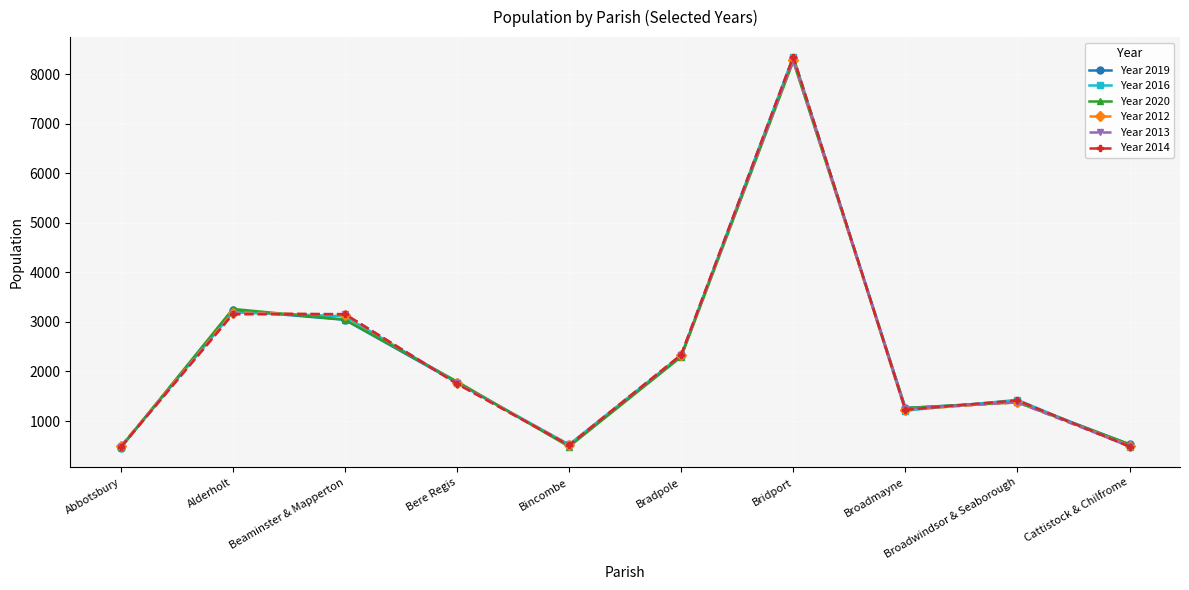

The Year 2016 series shows 1428 at Broadwindsor & Seaborough. True or false?

True